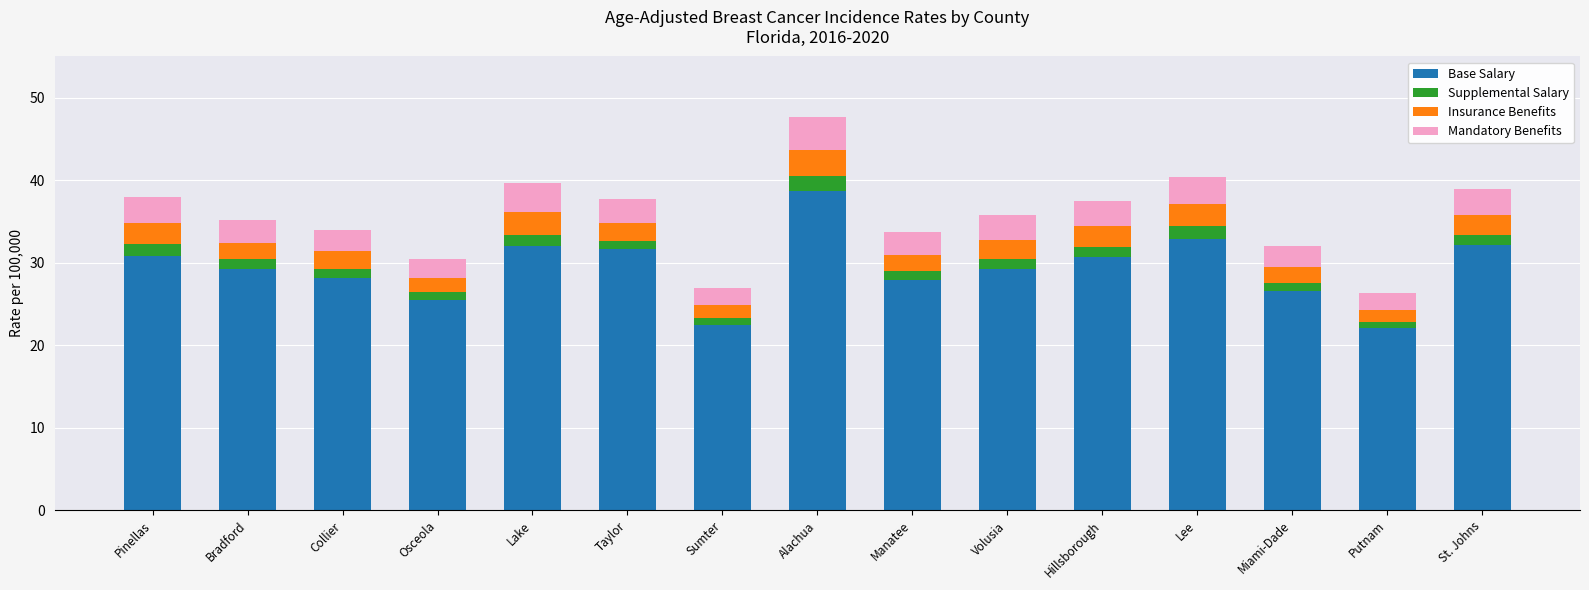

What is the maximum value for Base Salary?

38.7